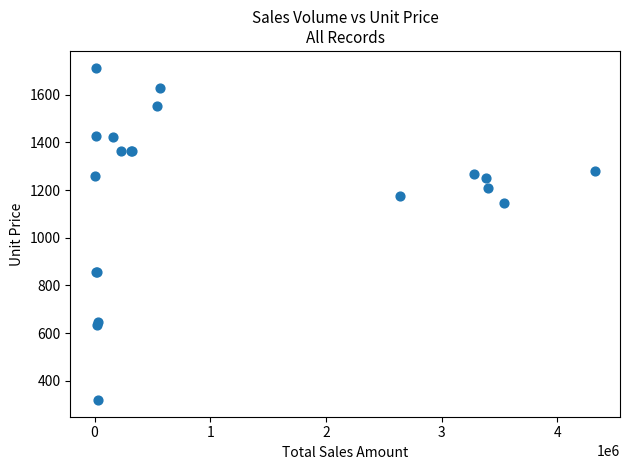

What Y value in the scatter plot is closest to 1016?

1147.9